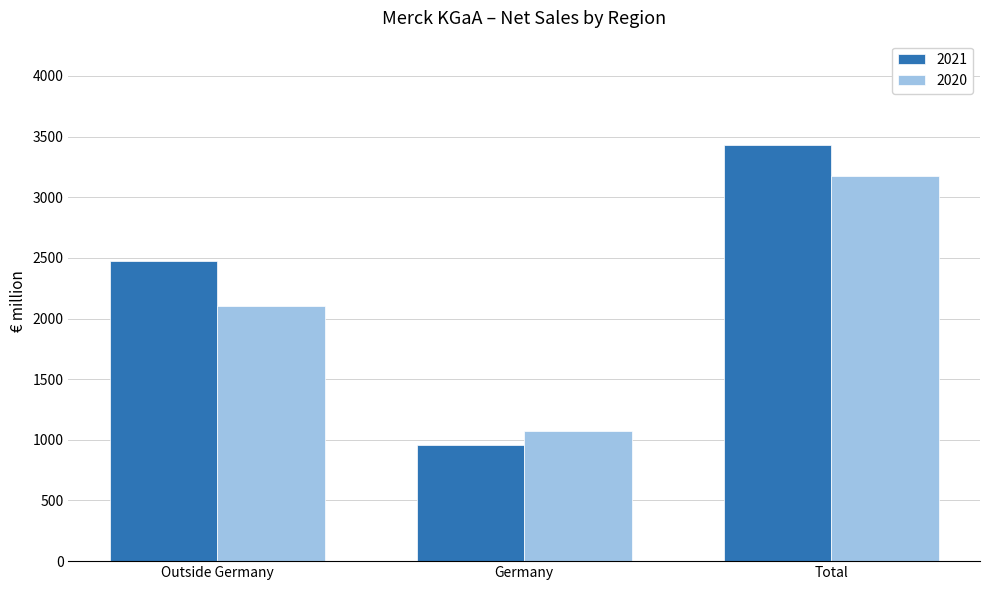

Which series has the largest total across all categories?

2021